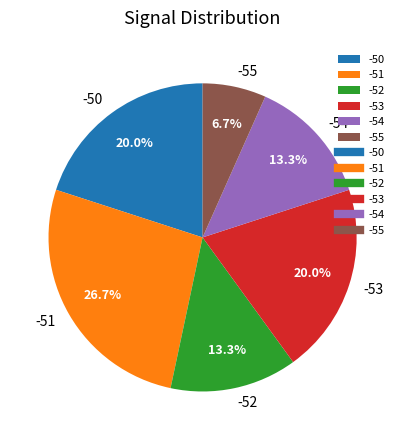

What is the ratio of the value at -53 to the value at -54?

1.5